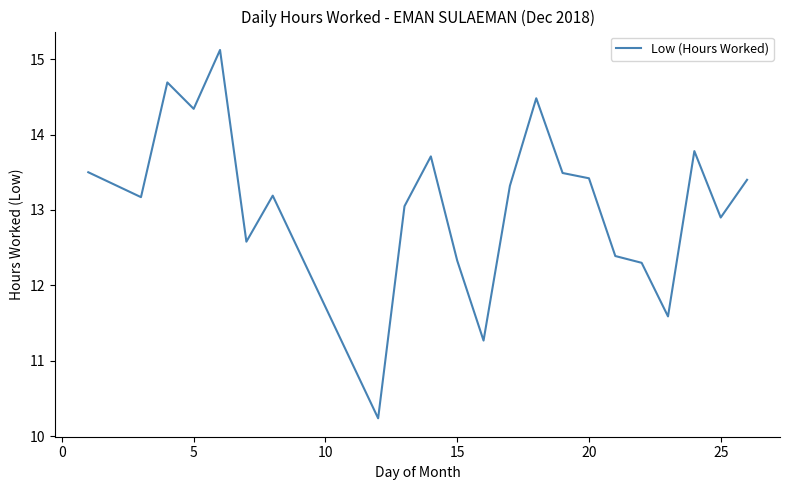

What is the smallest value displayed?

10.2